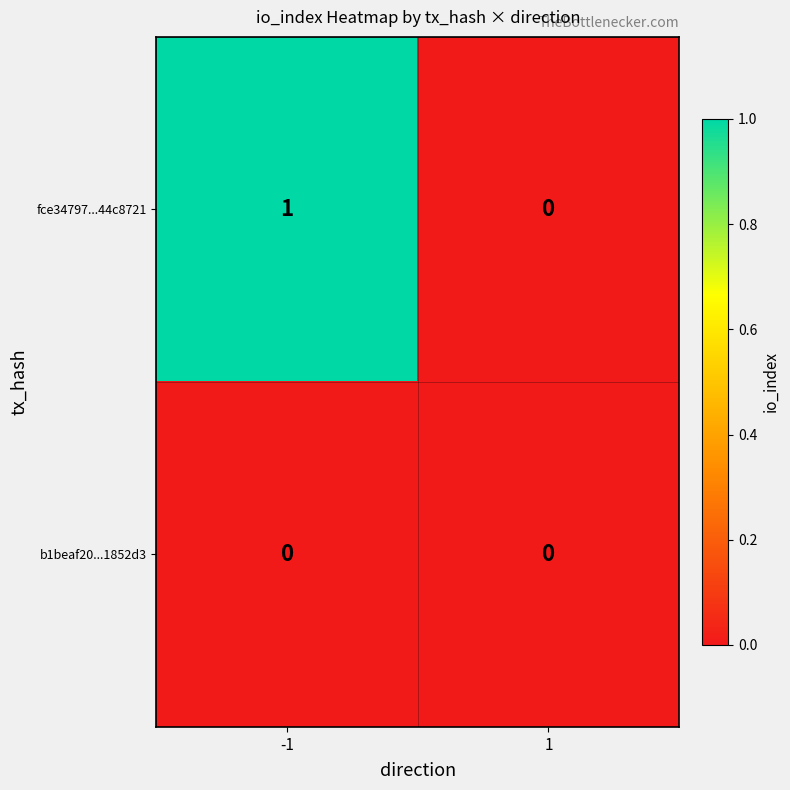

At -1, list the series in order from largest to smallest.

fce34797...44c8721, b1beaf20...1852d3